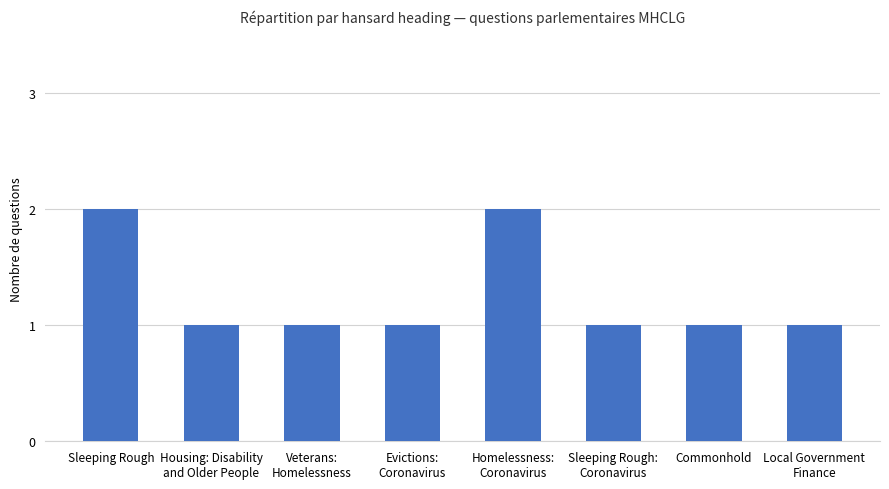

How many bars are there in total?

8